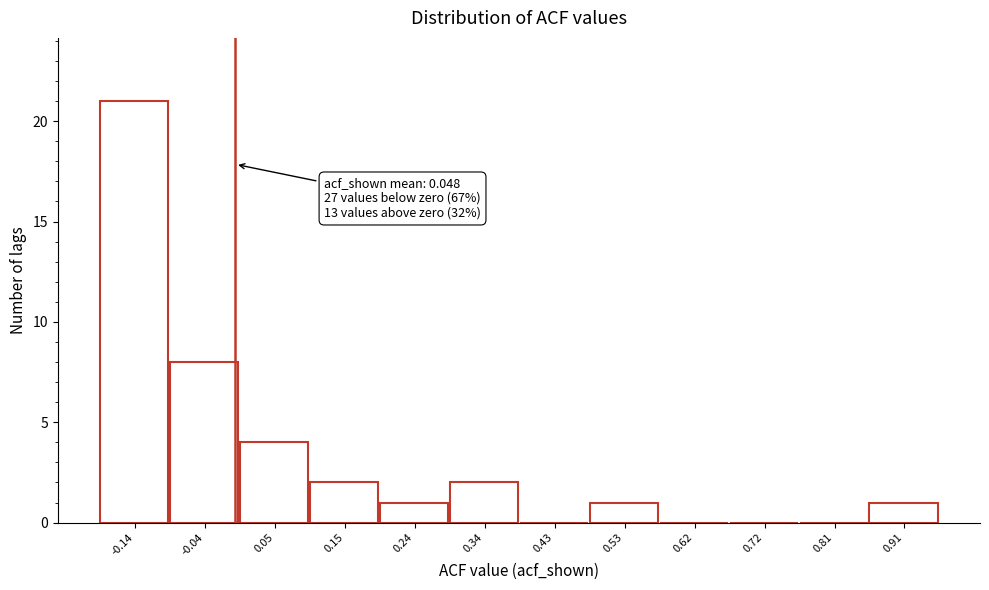

Reading left to right, list all the values displayed in this chart.

-0.14=21	-0.04=8	0.05=4	0.15=2	0.24=1	0.34=2	0.43=0	0.53=1	0.62=0	0.72=0	0.81=0	0.91=1